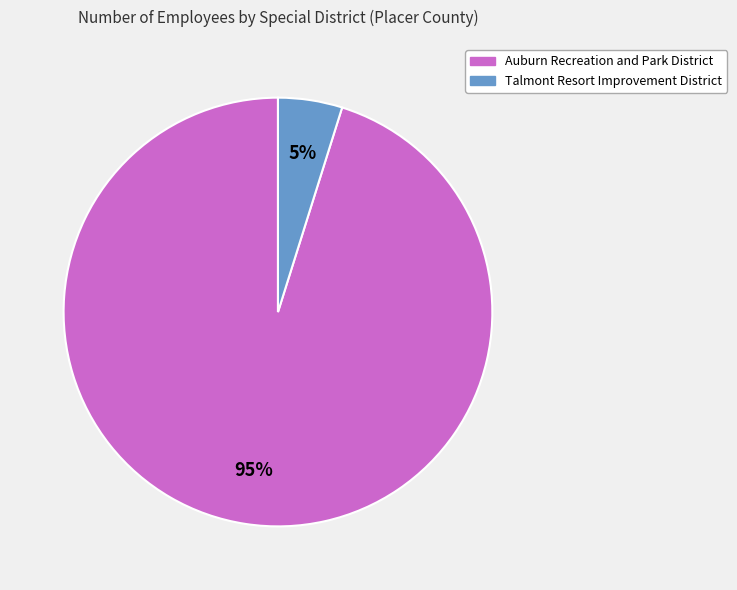

Is the sum of Auburn Recreation and Park District and Talmont Resort Improvement District greater than half?

Yes